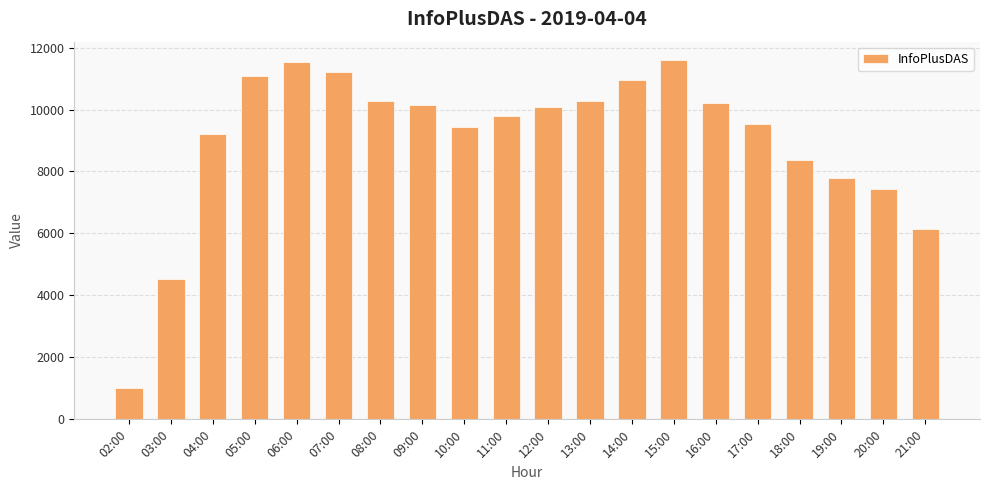

What is the sum of the values at 21:00 and 16:00?

16357